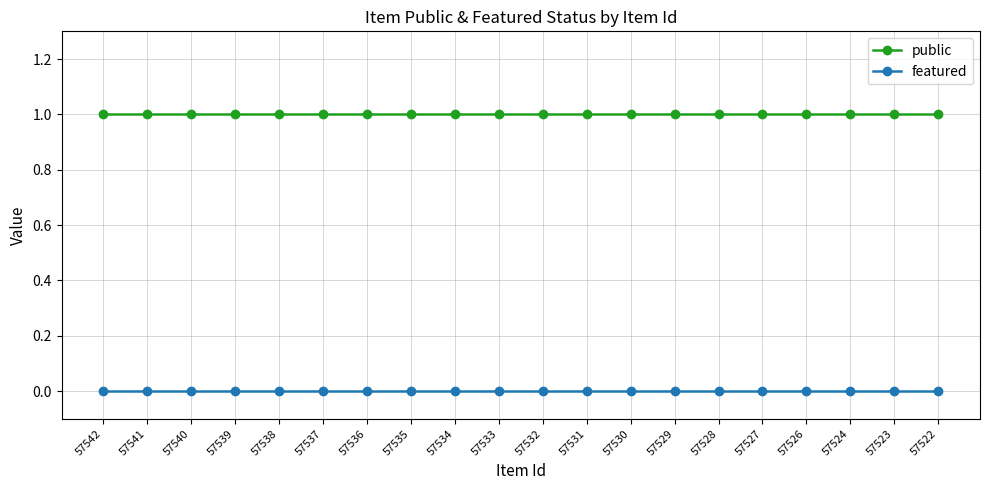

Reading left to right, list all the values displayed in this chart.

public: 57542=1	57541=1	57540=1	57539=1	57538=1	57537=1	57536=1	57535=1	57534=1	57533=1	57532=1	57531=1	57530=1	57529=1	57528=1	57527=1	57526=1	57524=1	57523=1	57522=1
featured: 57542=0	57541=0	57540=0	57539=0	57538=0	57537=0	57536=0	57535=0	57534=0	57533=0	57532=0	57531=0	57530=0	57529=0	57528=0	57527=0	57526=0	57524=0	57523=0	57522=0